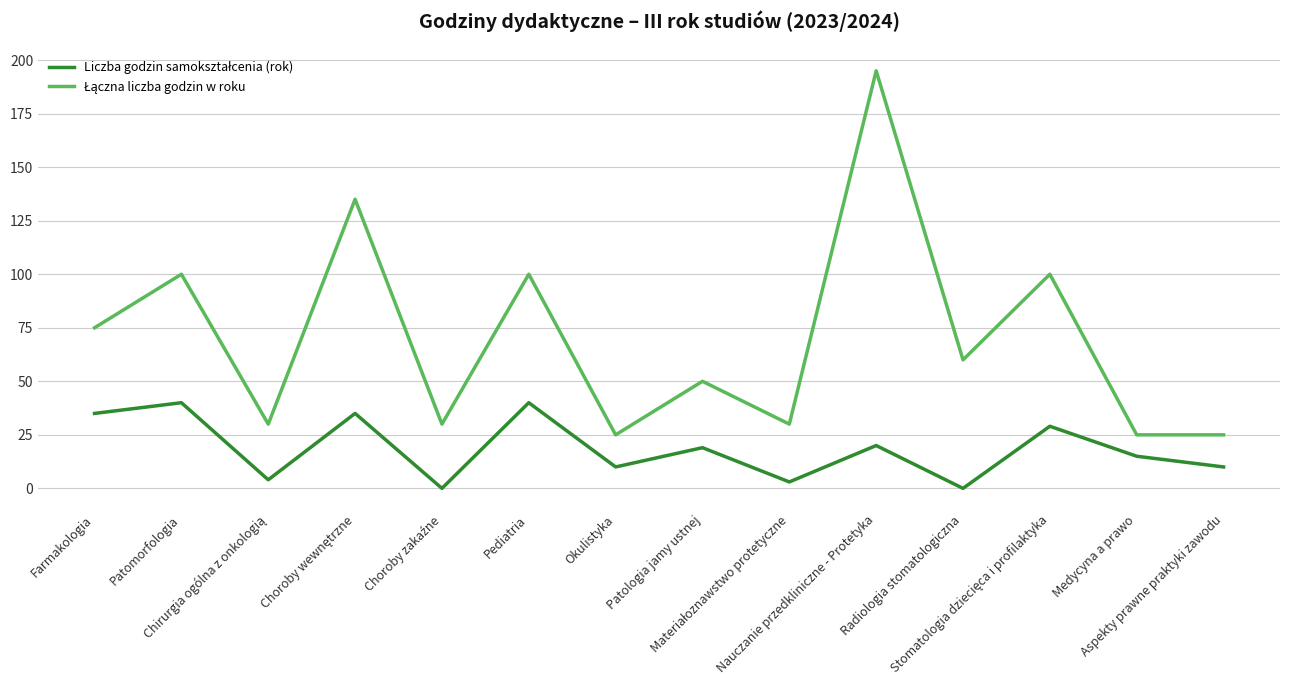

Where is the first local minimum for Łączna liczba godzin w roku?

Chirurgia ogólna z onkologią